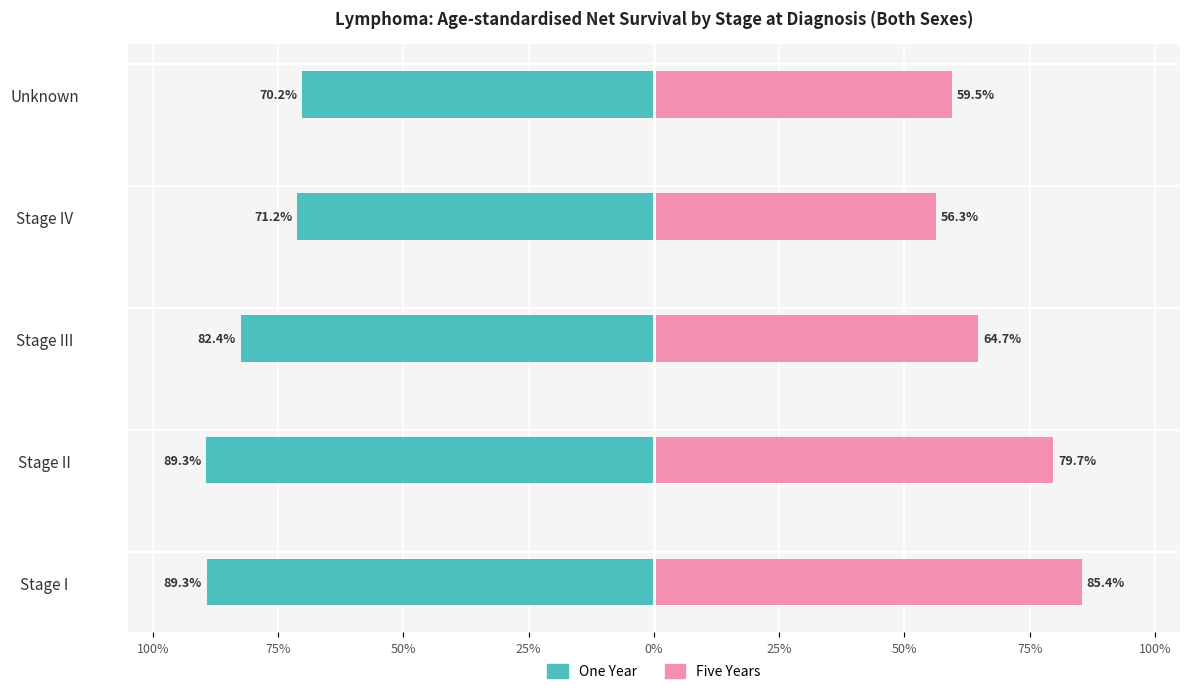

The value of One Year at Stage I is -0.6. True or false?

False